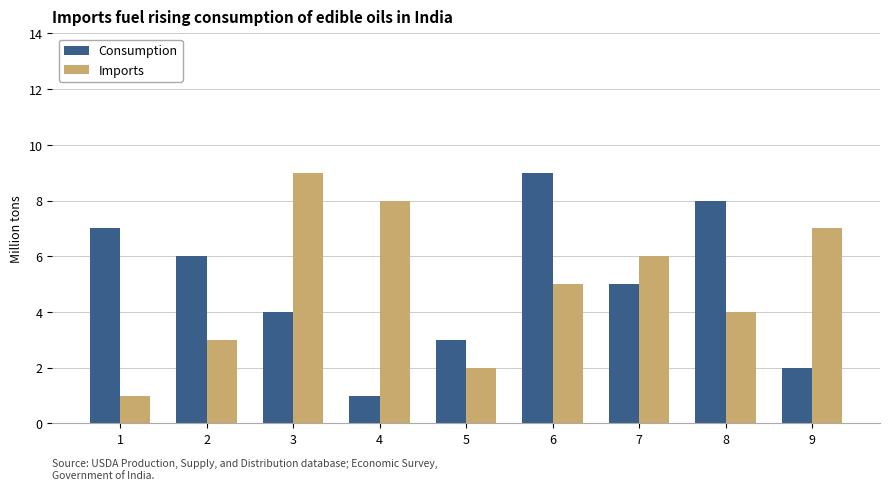

Does the chart contain any negative values?

No